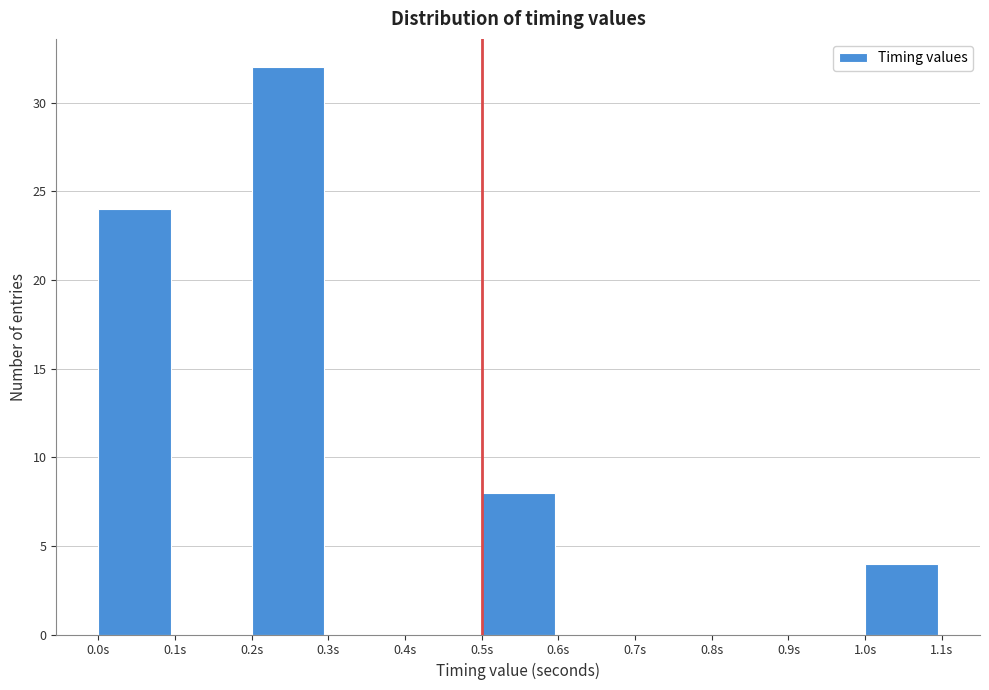

Reading left to right, list every bar in this chart as the range it spans on the x-axis followed by its height. The values are not printed on the chart, so give them approximately, as read against the axis.

0.0 to 0.1: 24
0.1 to 0.2: 0
0.2 to 0.3: 32
0.3 to 0.4: 0
0.4 to 0.5: 0
0.5 to 0.6: 8
0.6 to 0.7: 0
0.7 to 0.8: 0
0.8 to 0.9: 0
0.9 to 1.0: 0
1.0 to 1.1: 4